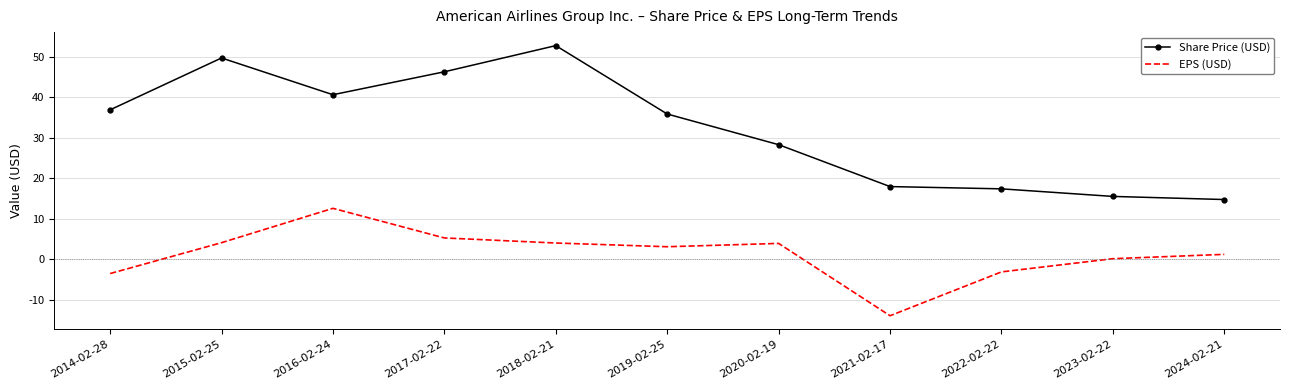

Where does the Share Price (USD) series first go above 35?

2014-02-28